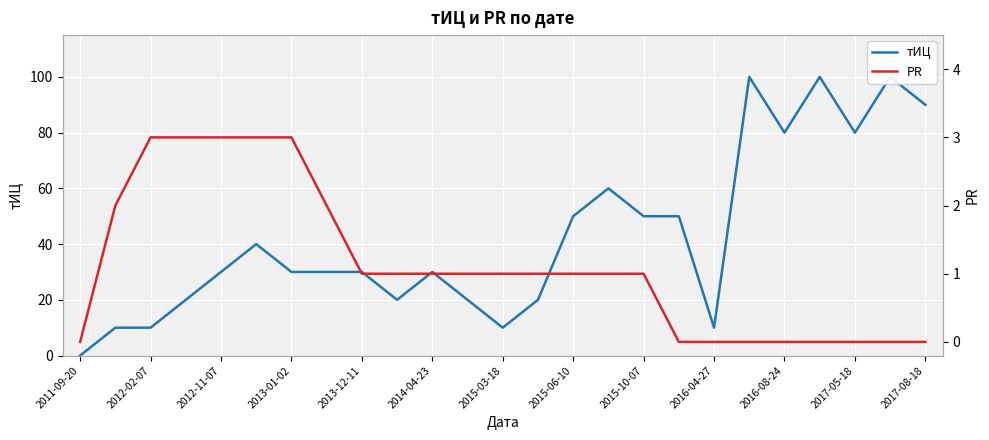

How many positive values does the тИЦ series have?

24